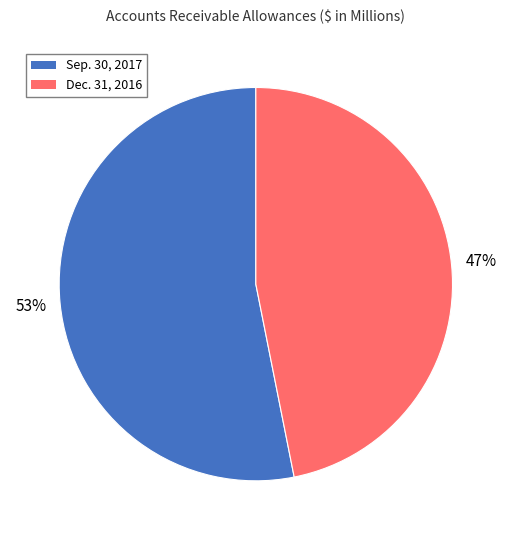

How many slices are in this pie chart?

2